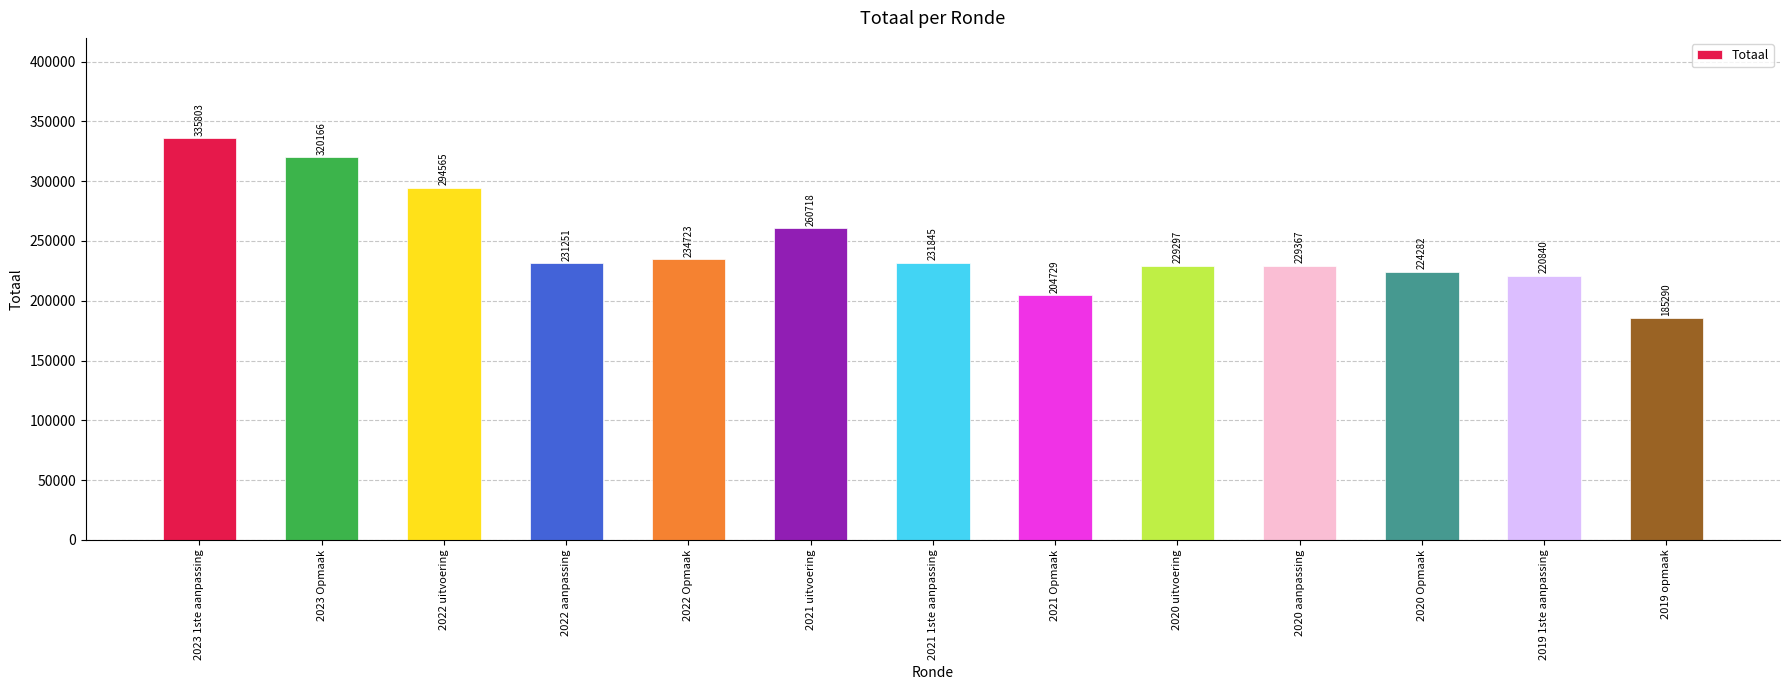

The chart shows a value of 75858 at 2021 Opmaak. True or false?

False